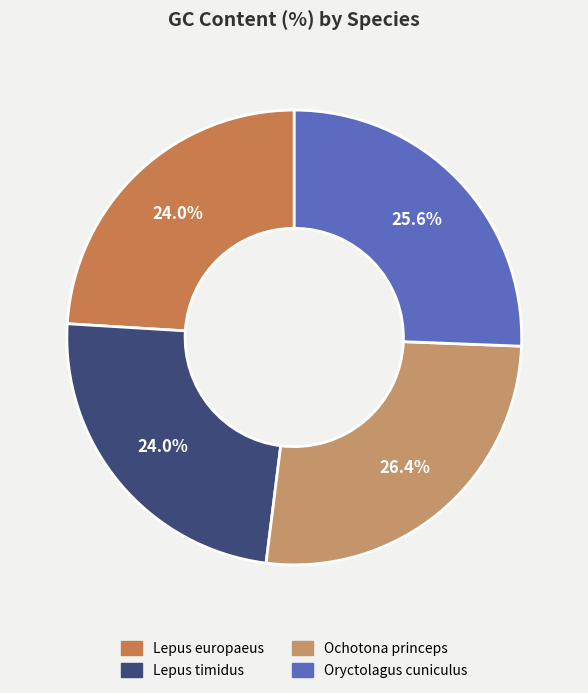

Which category has the biggest portion of the pie?

Ochotona princeps